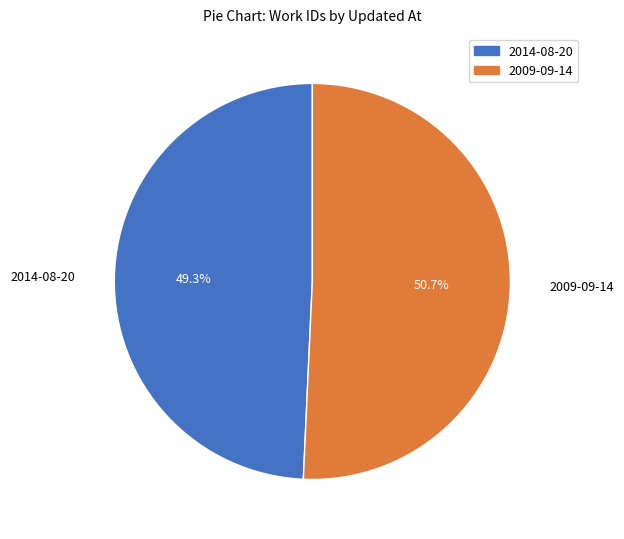

What percentage do 2009-09-14 and 2014-08-20 together represent?

100.0%